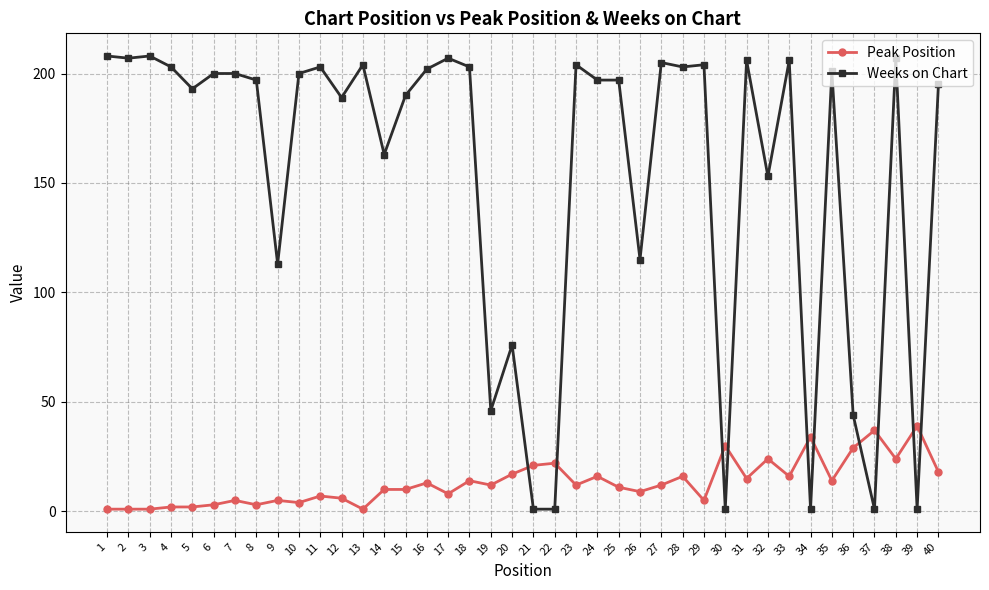

Rank the series by their average value, from highest to lowest.

Weeks on Chart, Peak Position